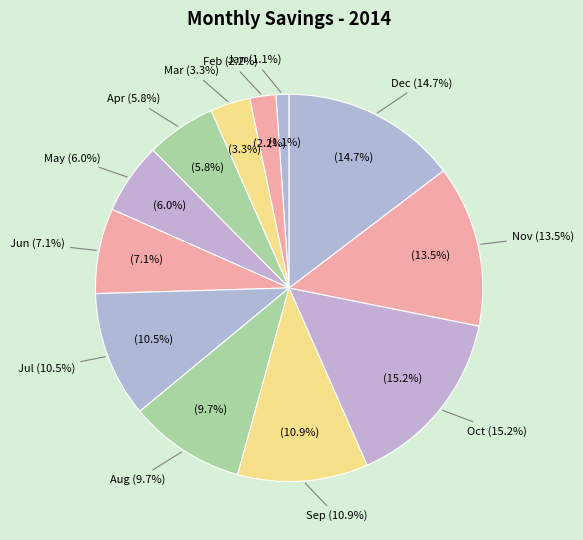

How many segments does this pie chart have?

12